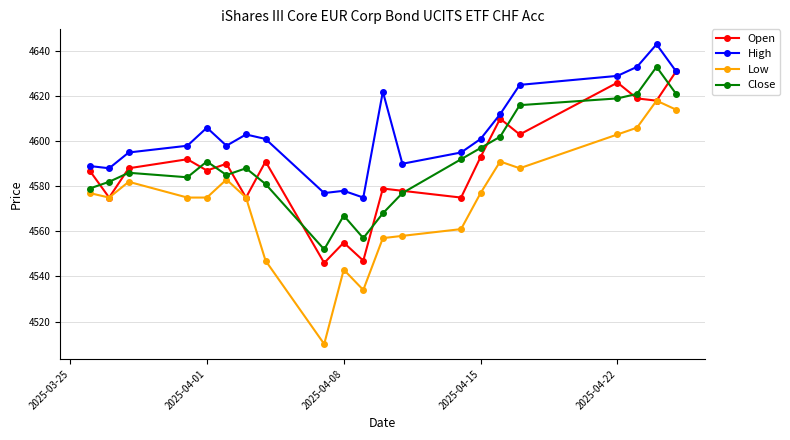

Which series has the largest range (max minus min)?

Low